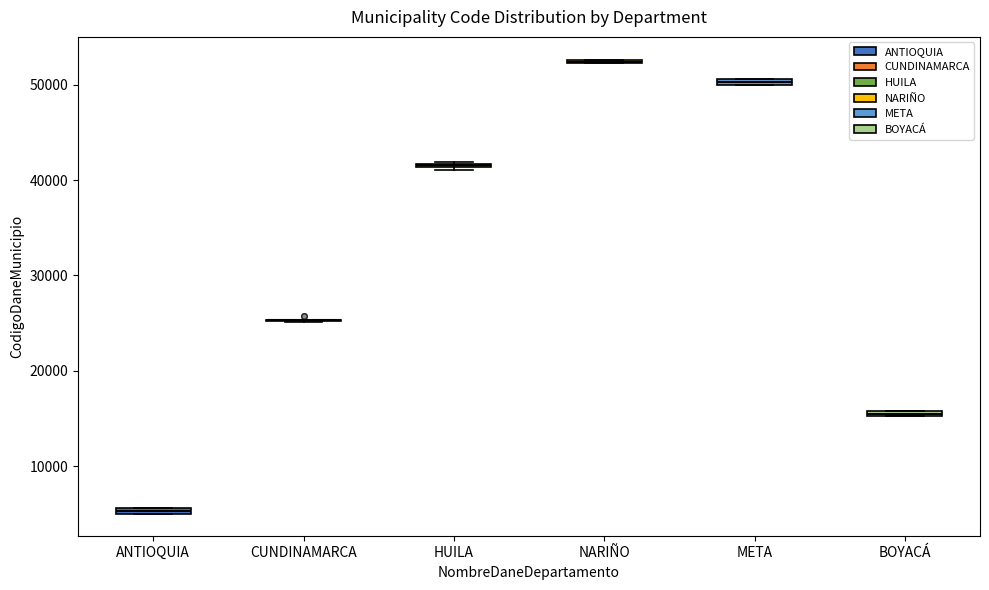

Where is the lower edge of the box for ANTIOQUIA on the y-axis? The values are not printed on the chart, so give them approximately, as read against the axis.

5000